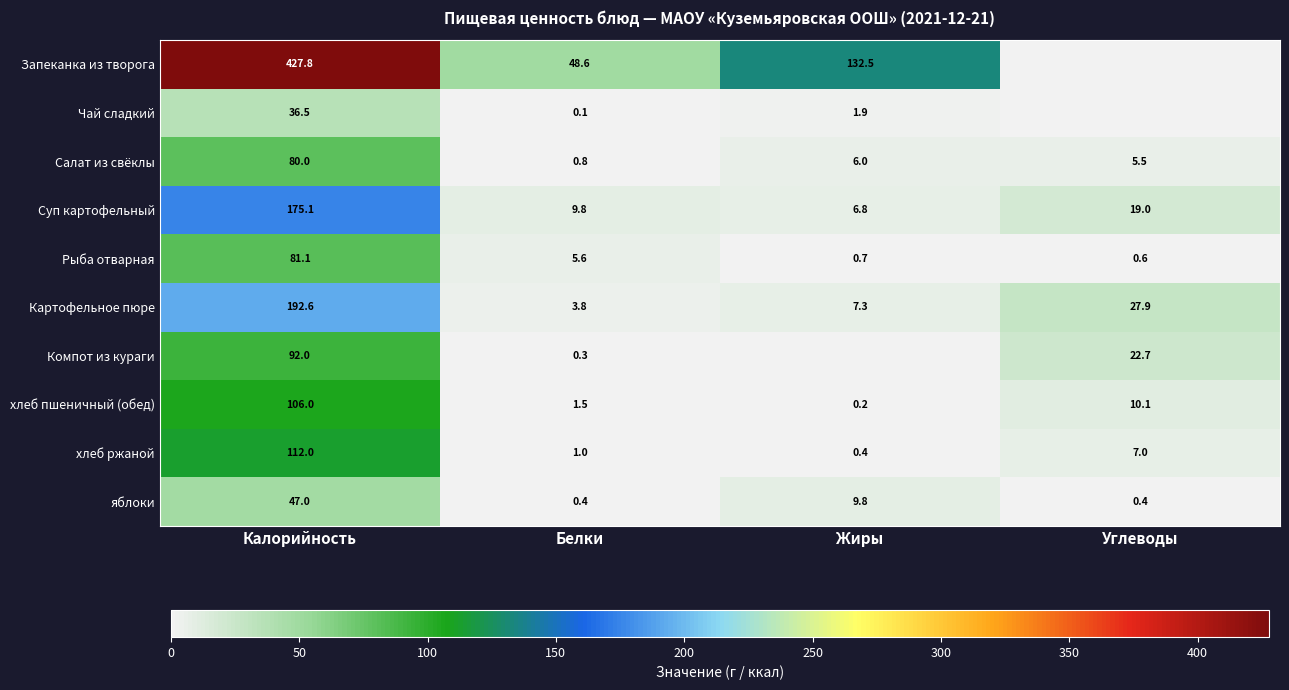

Is the value of Салат из свёклы at Жиры greater than the value of Картофельное пюре at Калорийность?

No